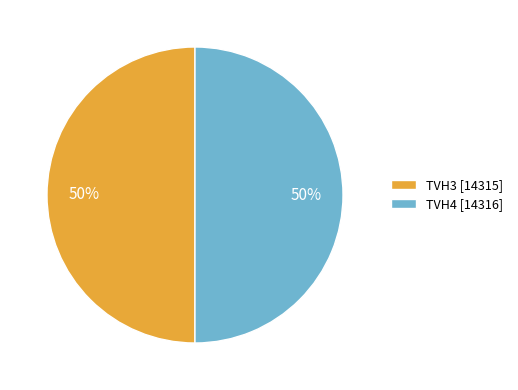

Do TVH3 [14315] and TVH4 [14316] together represent more than half of the pie?

Yes